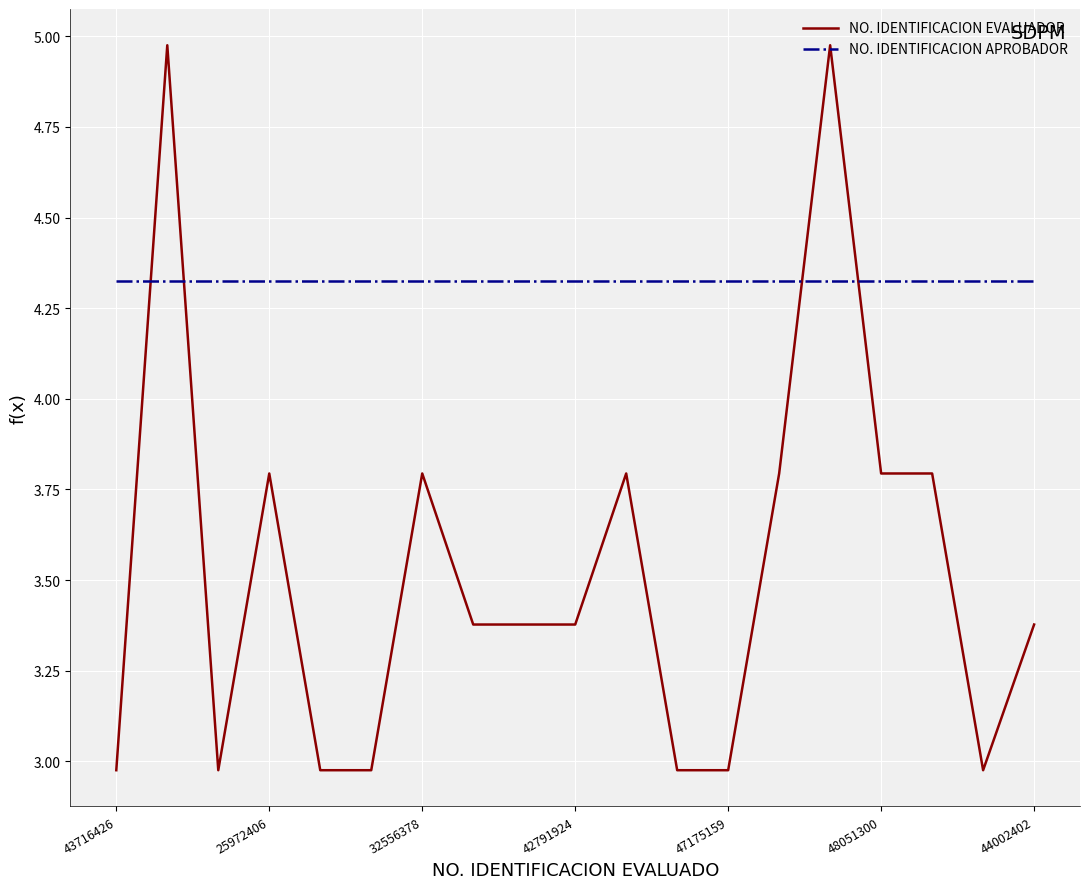

List the series in order of their overall mean, lowest first.

NO. IDENTIFICACION EVALUADOR, NO. IDENTIFICACION APROBADOR